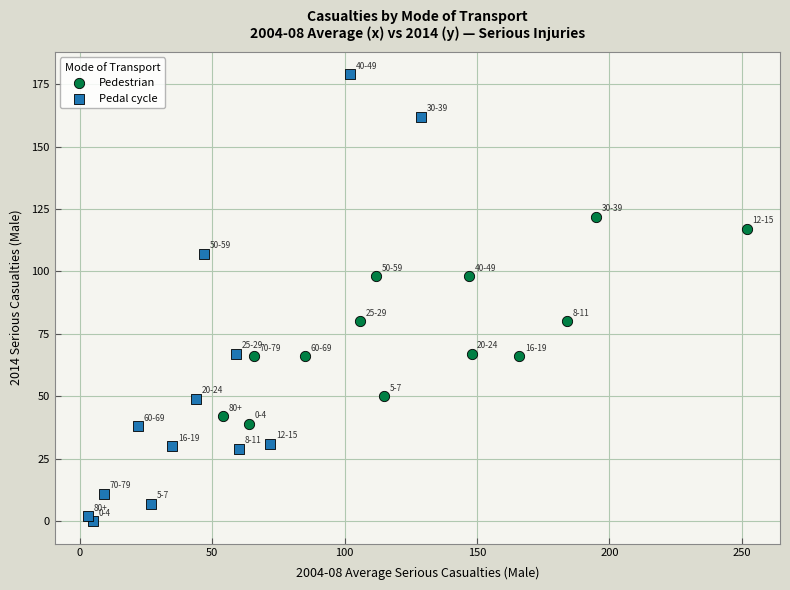

Which series has the largest Y range (max minus min)?

Pedal cycle